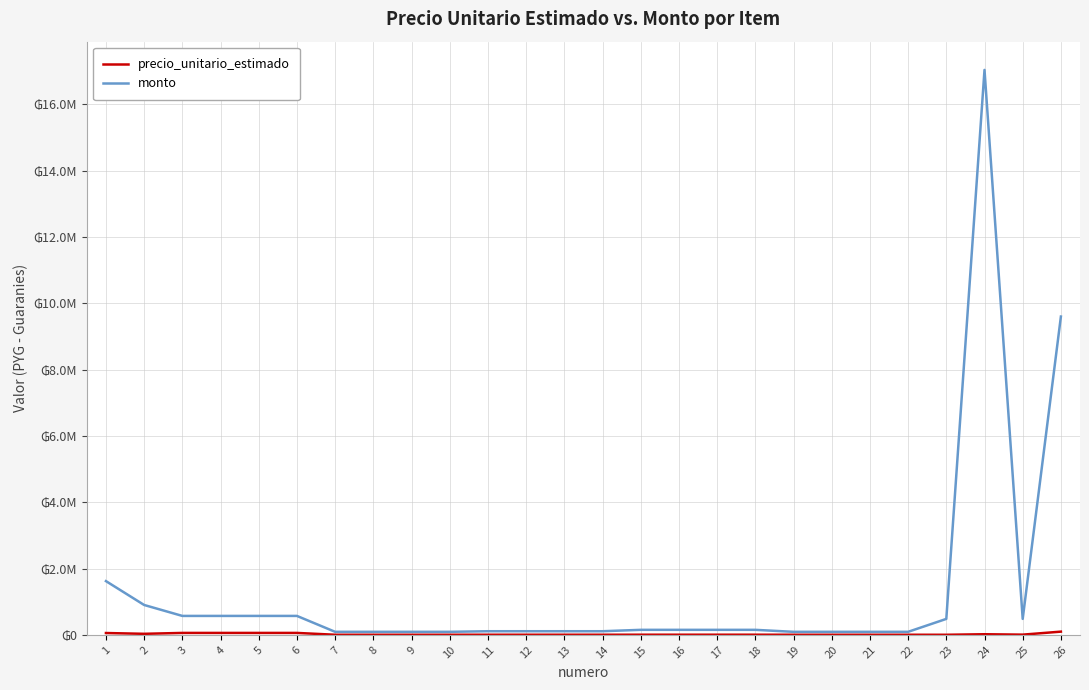

What is the sum of all precio_unitario_estimado values?

465840